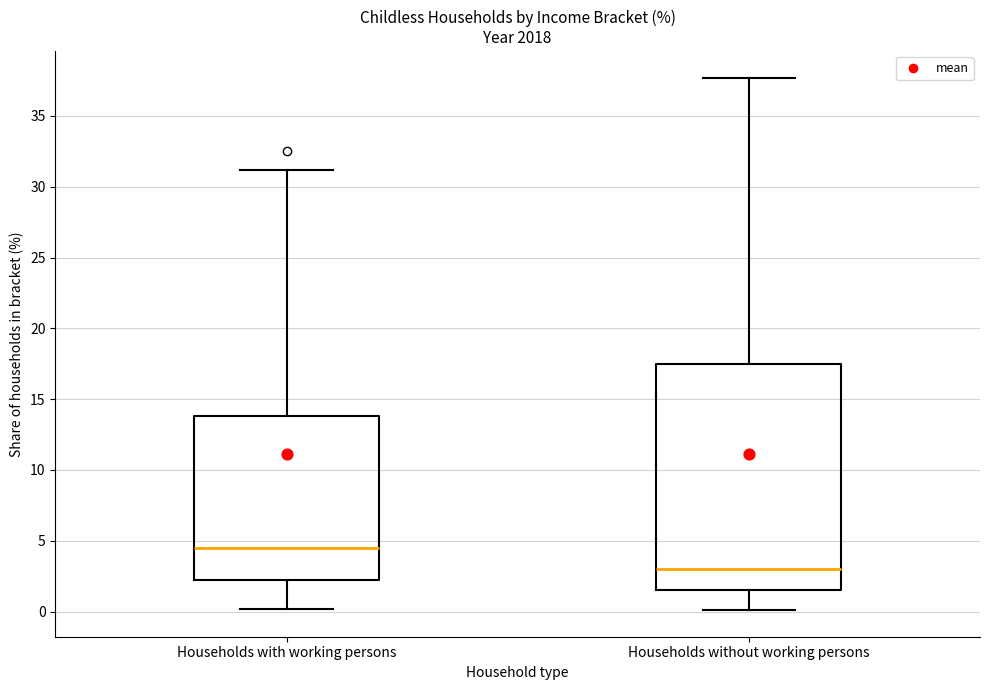

Comparing the boxes themselves (not the whiskers), which one is the tallest?

Households without working persons